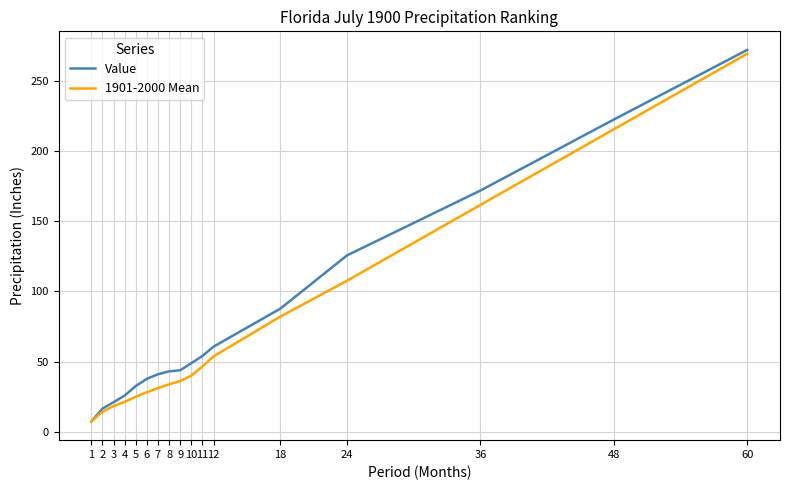

Between 8 and 12, which series saw the biggest shift?

1901-2000 Mean